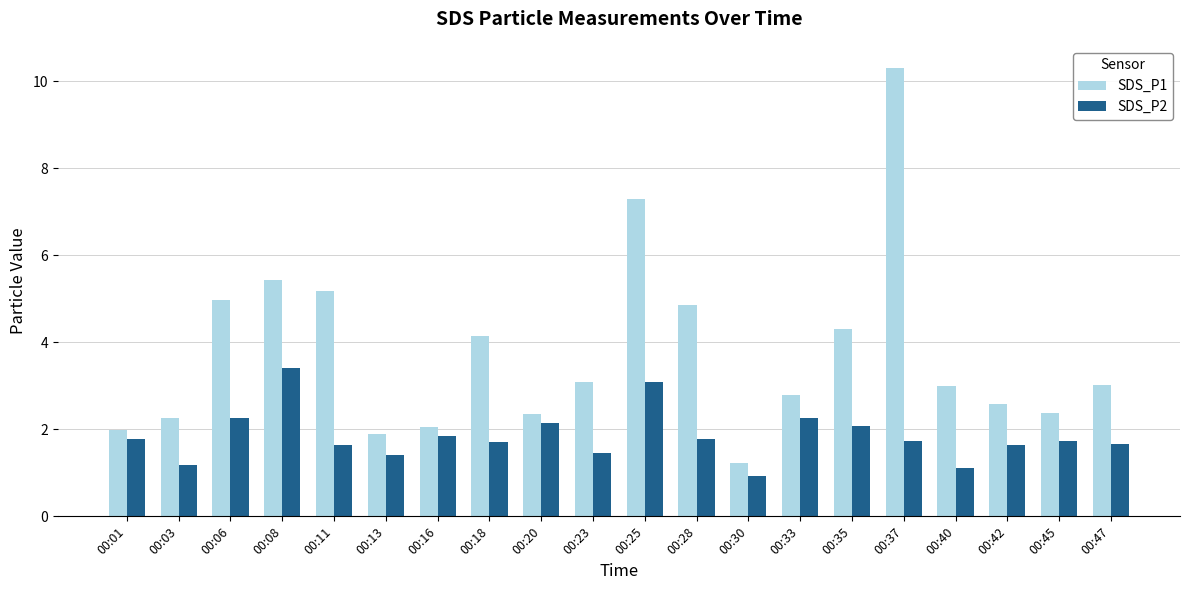

Does the chart contain any negative values?

No